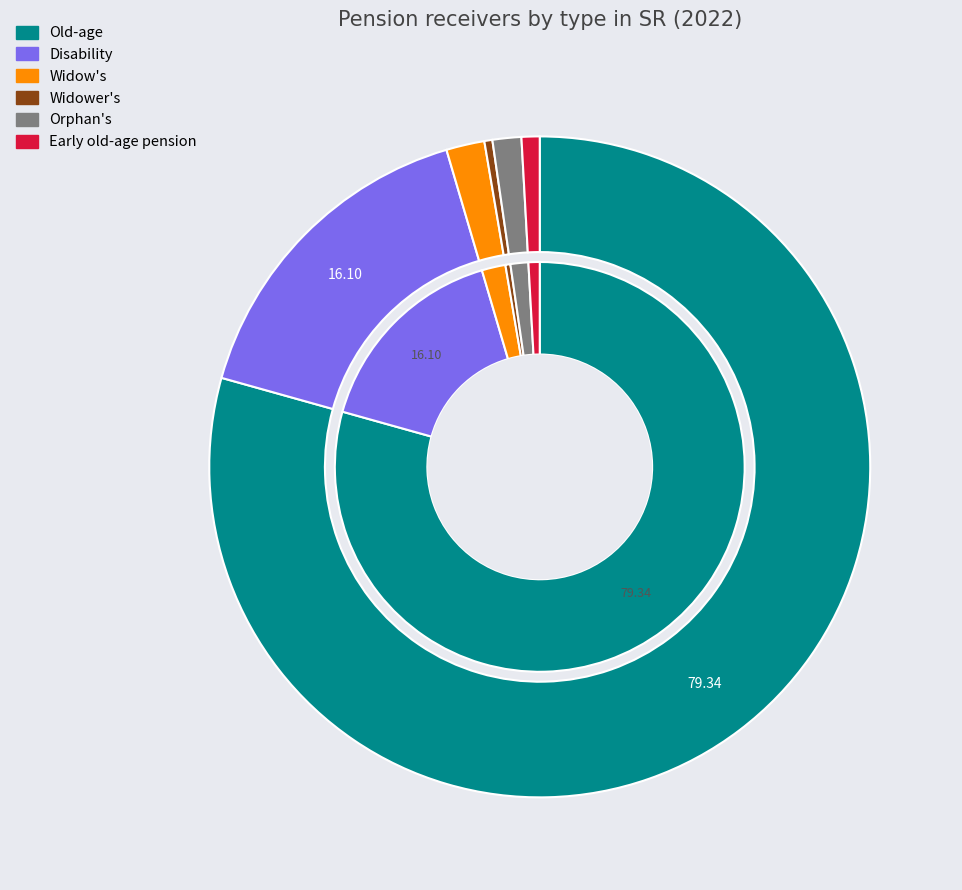

To the nearest percent, what percentage of the pie is Early old-age pension?

1%